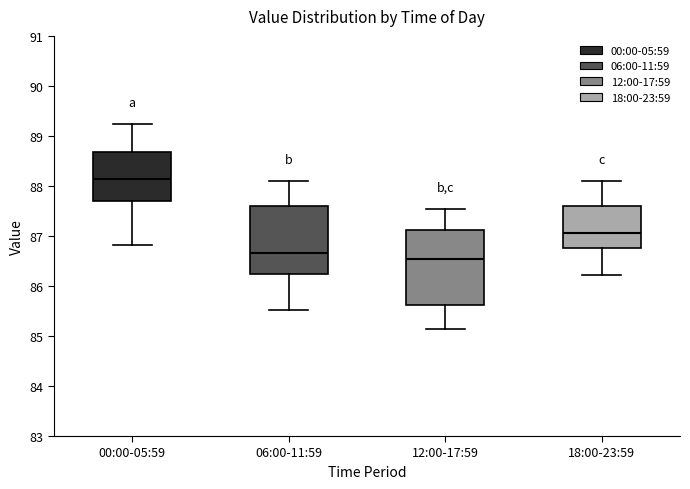

Where does the median line of the box for 12:00-17:59 sit on the y-axis? The values are not printed on the chart, so give them approximately, as read against the axis.

86.5